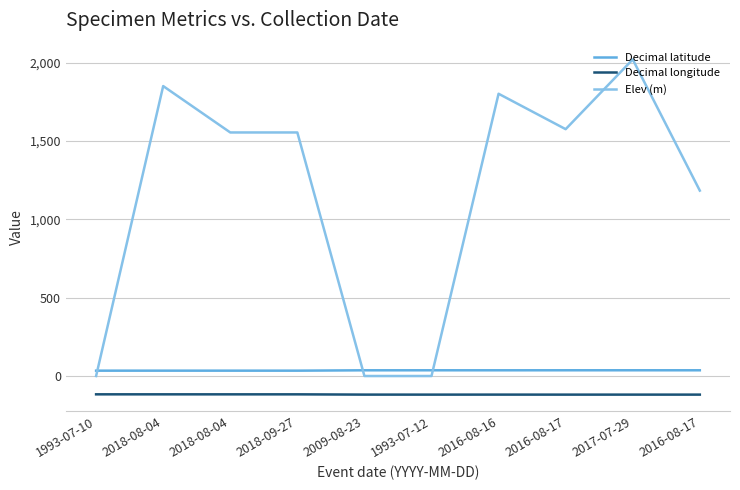

Does the chart display data point markers on the line(s)?

No